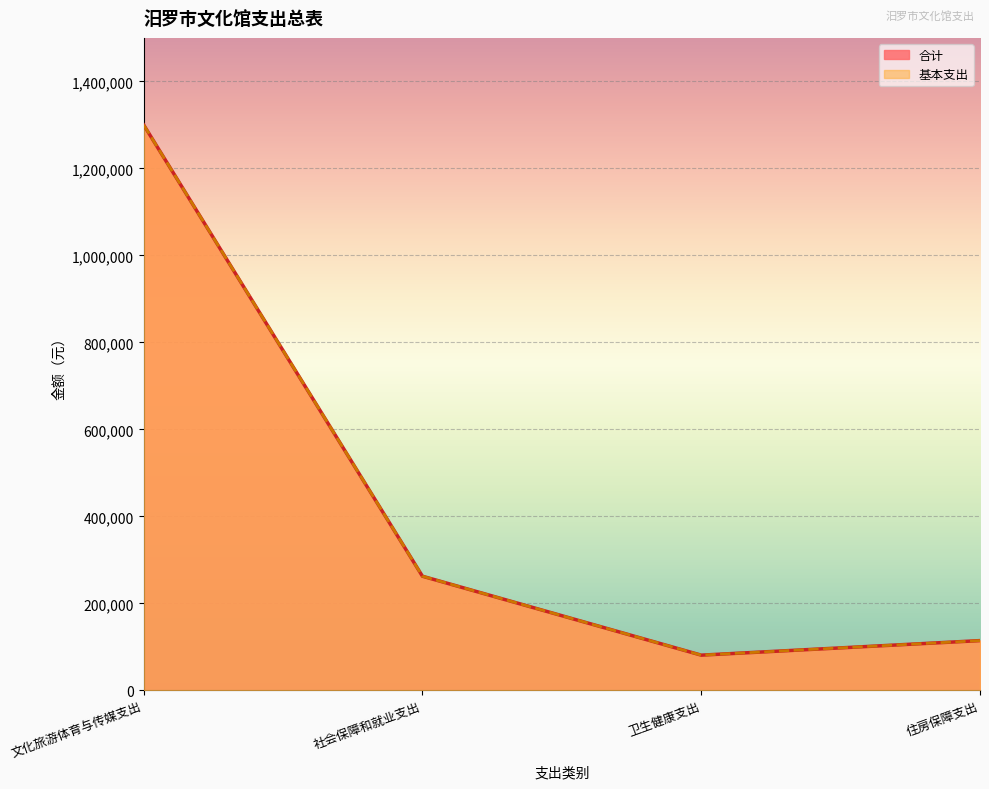

Is the value of 基本支出 at 卫生健康支出 greater than the value of 合计 at 住房保障支出?

No